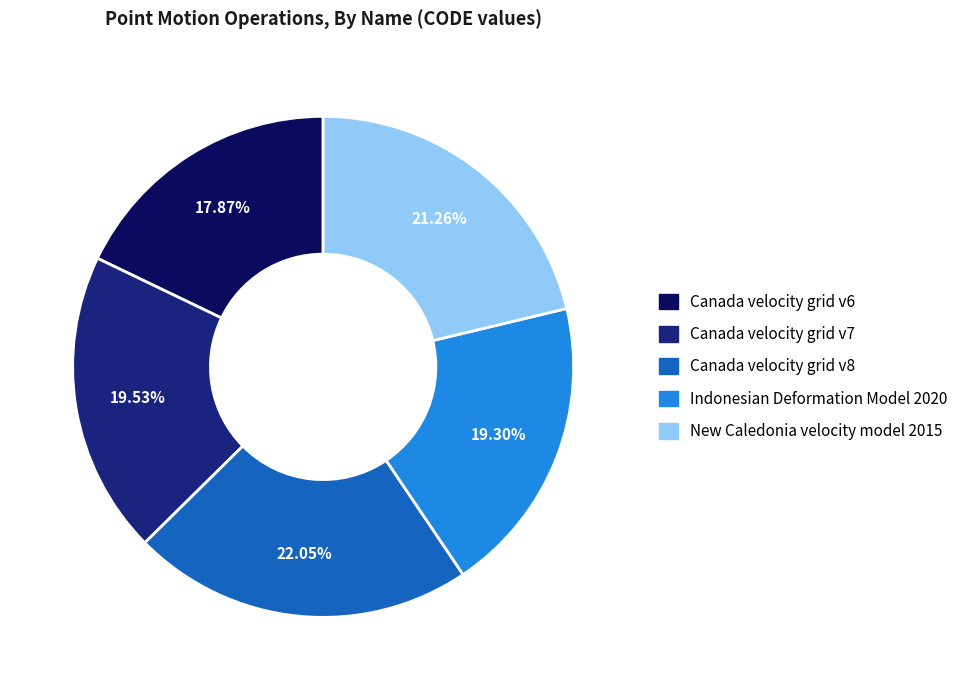

Does Canada velocity grid v7 account for over 50% of the chart?

No